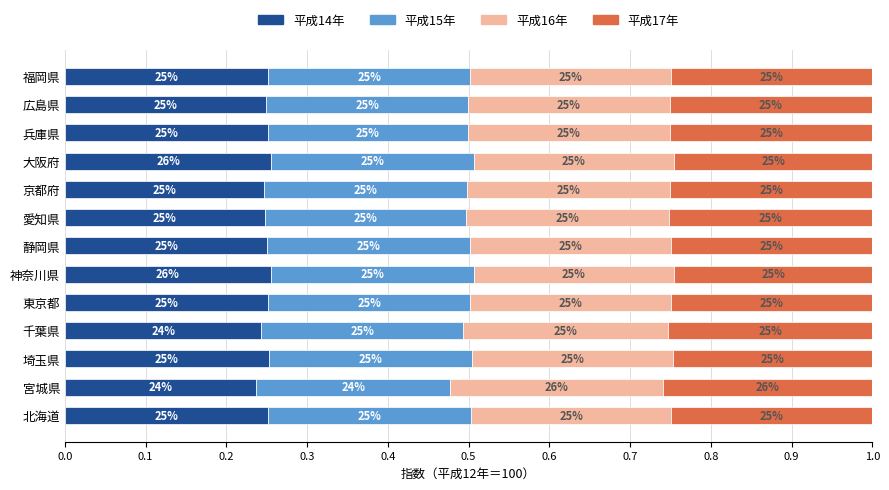

What is the highest value of the 平成14年 series?

0.3